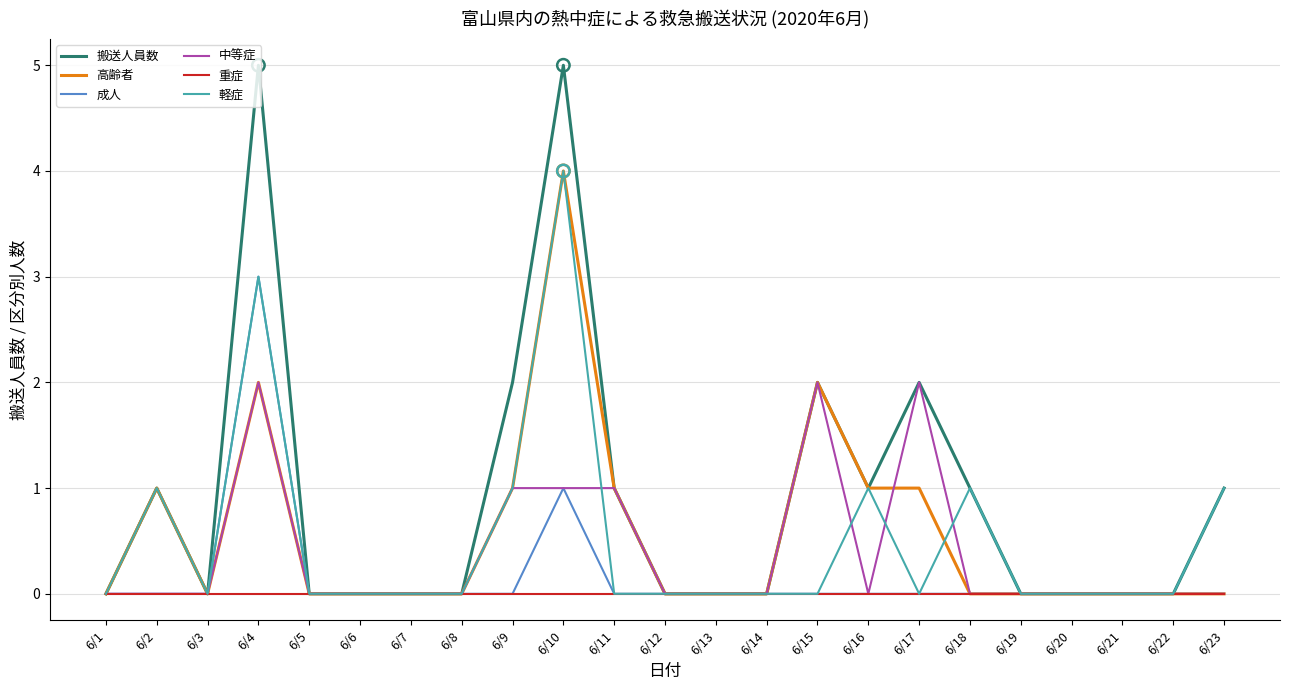

Which series has the largest total across all categories?

搬送人員数